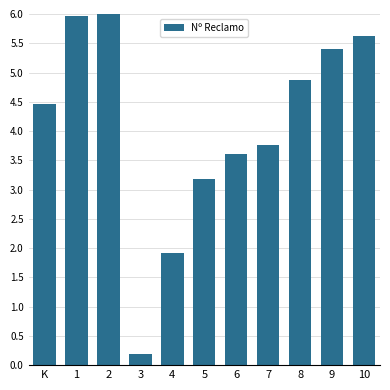

What is the sum of all values?

45.0